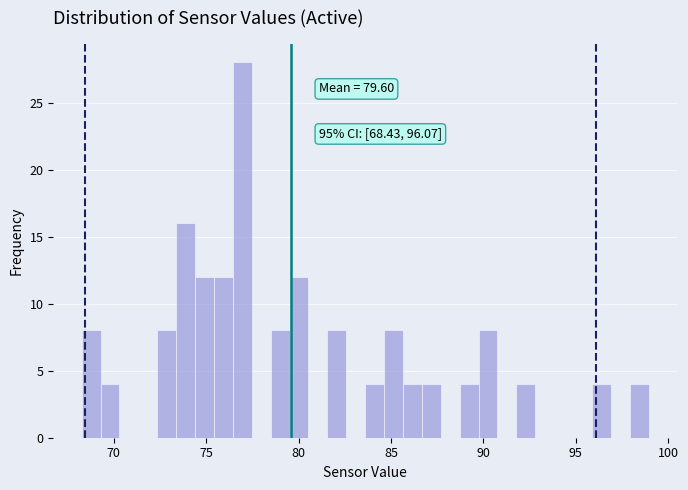

Read against the x-axis, roughly where is the centre of the tallest bar?

77.0